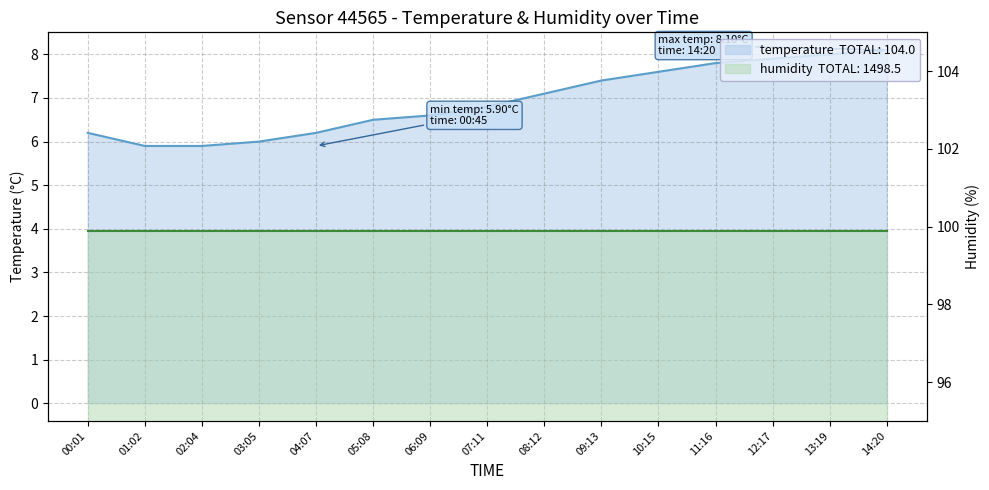

True or false: the data shows 6.2 at 00:01.

True